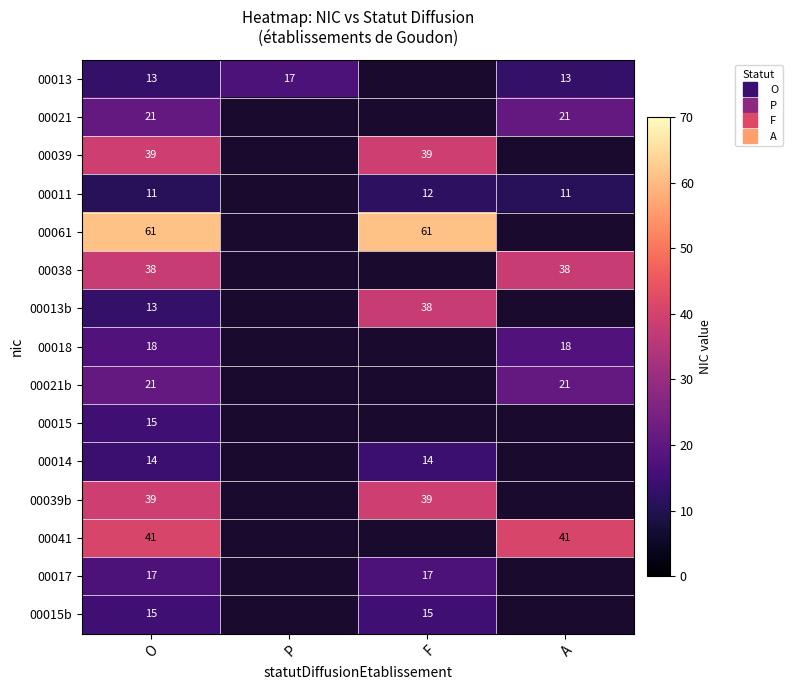

Where is 00014 nearest to the value 14?

O